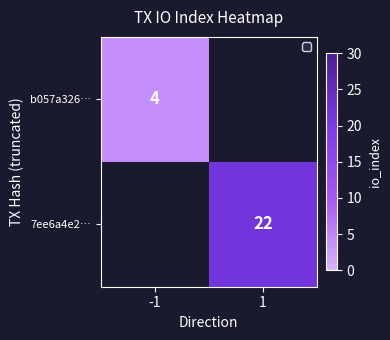

Is it true that b057a326… equals 4 at -1?

True